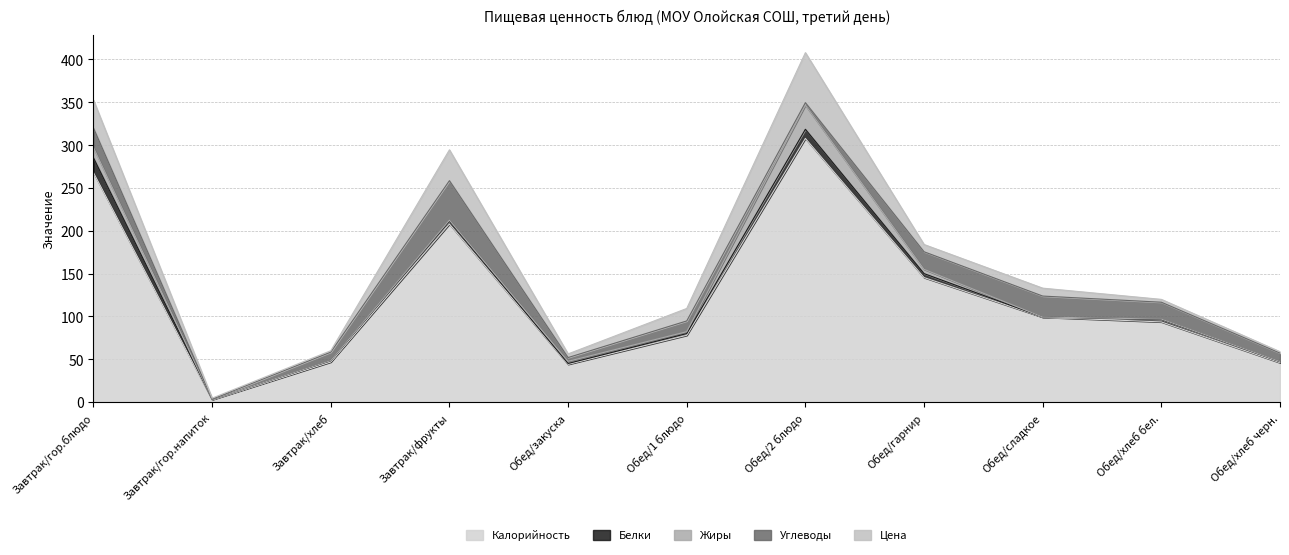

Does the chart have visible grid lines?

Yes